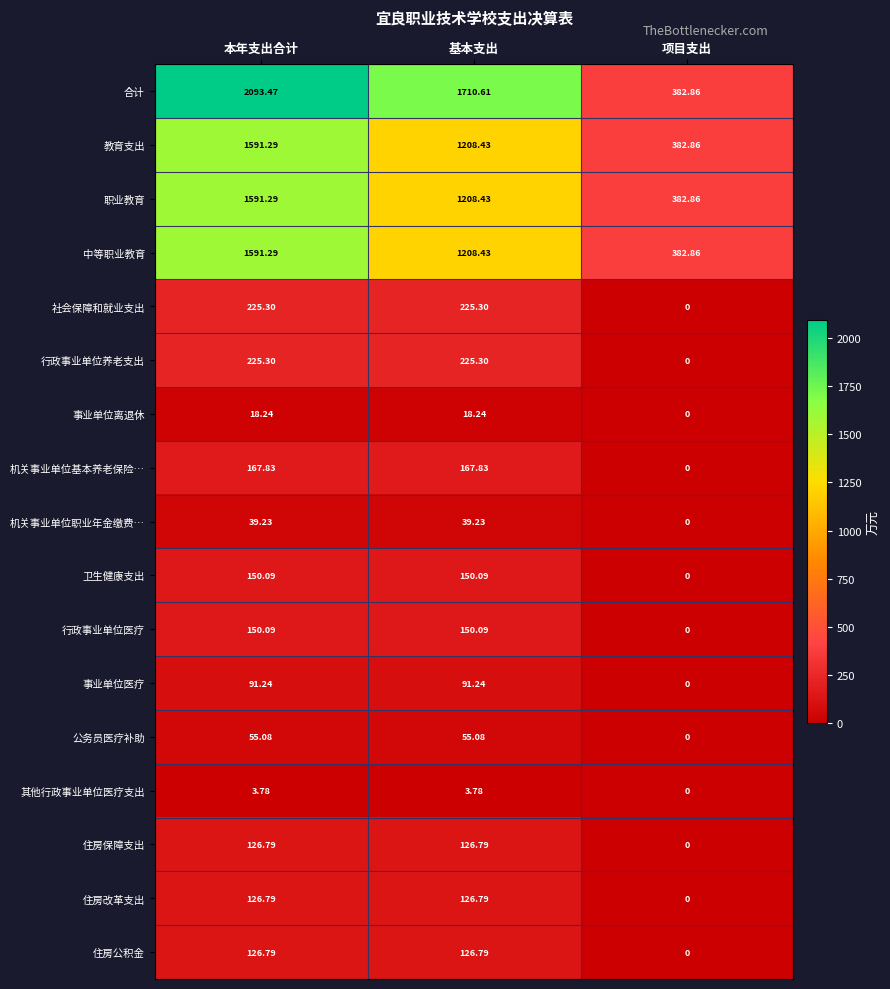

At which label is 住房保障支出 closest to 63?

项目支出